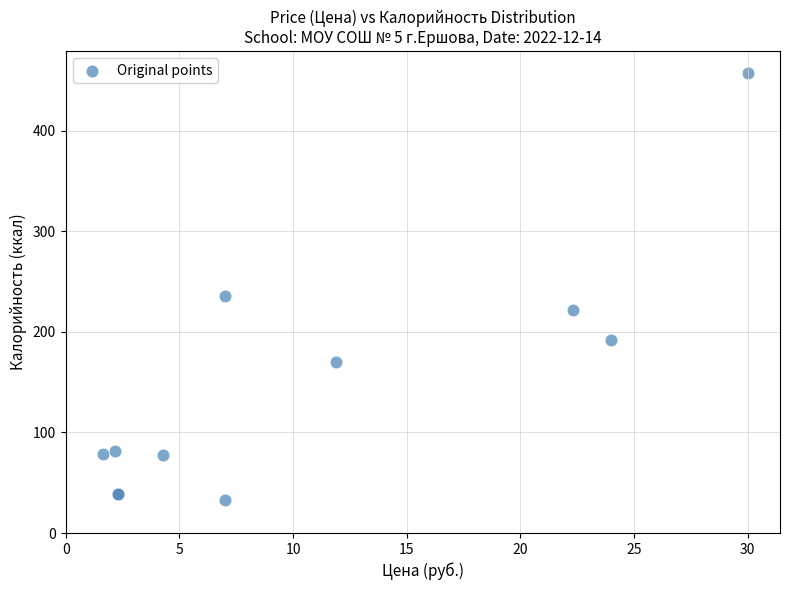

What Y value in the scatter plot is closest to 245?

236.0